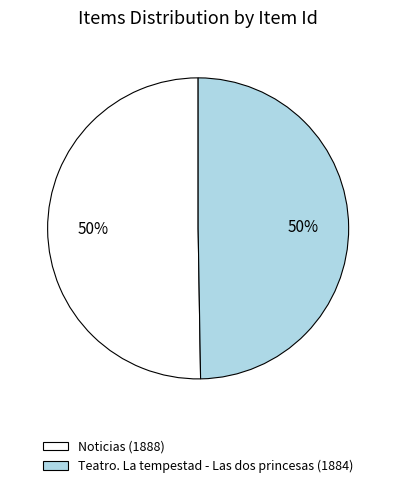

How many segments does this pie chart have?

2